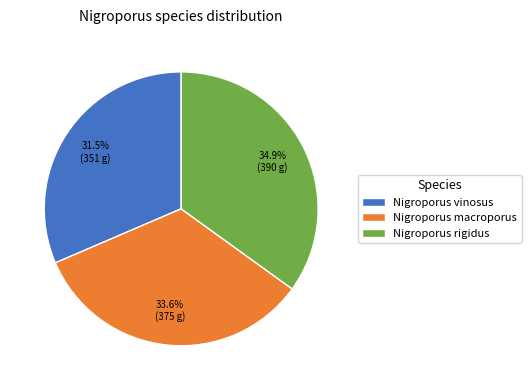

Approximately how many times larger is the value at Nigroporus vinosus compared to Nigroporus rigidus?

0.9